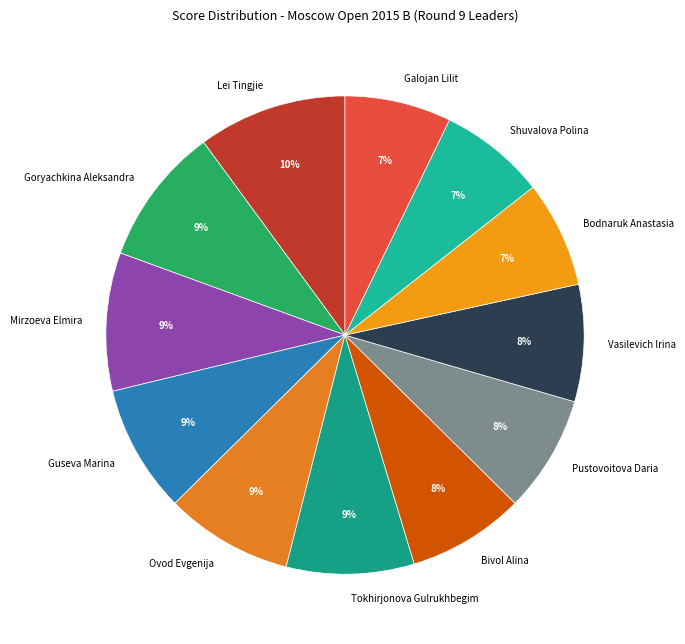

True or false: Mirzoeva Elmira accounts for 4% of the total.

False